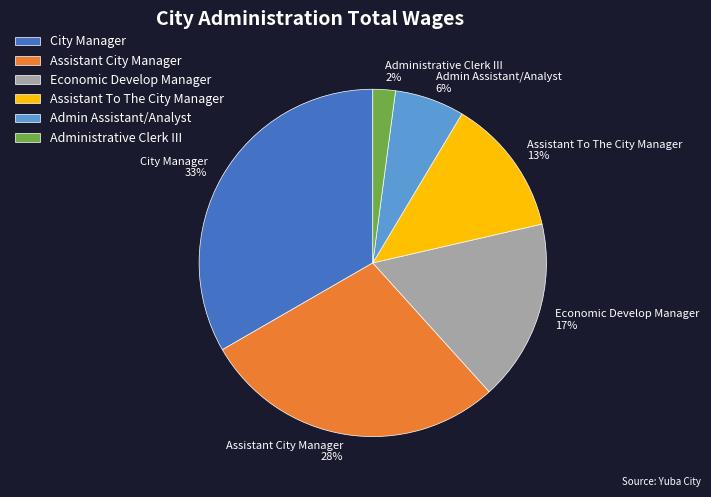

What is the ratio of the value at Assistant To The City Manager to the value at City Manager?

0.4